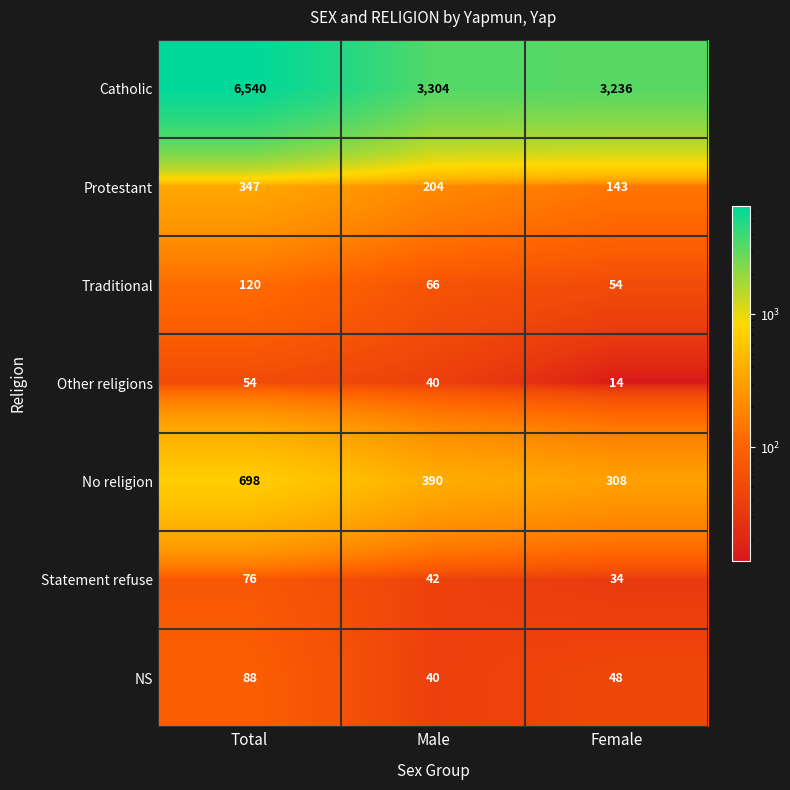

What is the approximate value of No religion at Total, to the nearest 10?

700